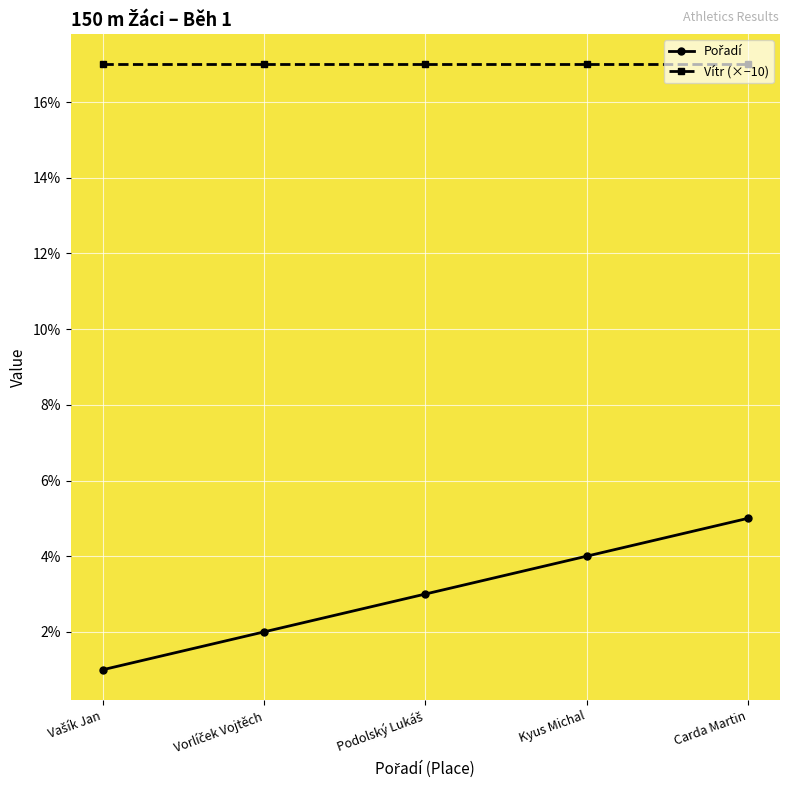

Which series has the largest total across all categories?

Vítr (×−10)